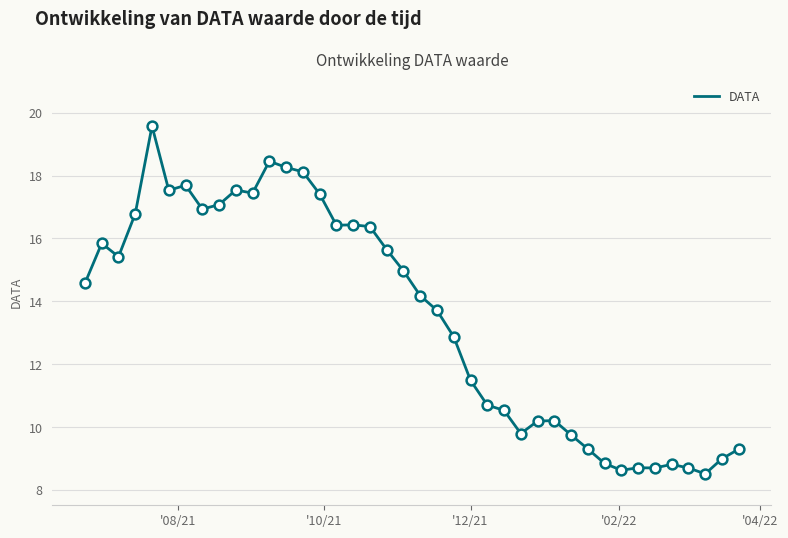

What is the difference between the maximum and minimum values?

11.1